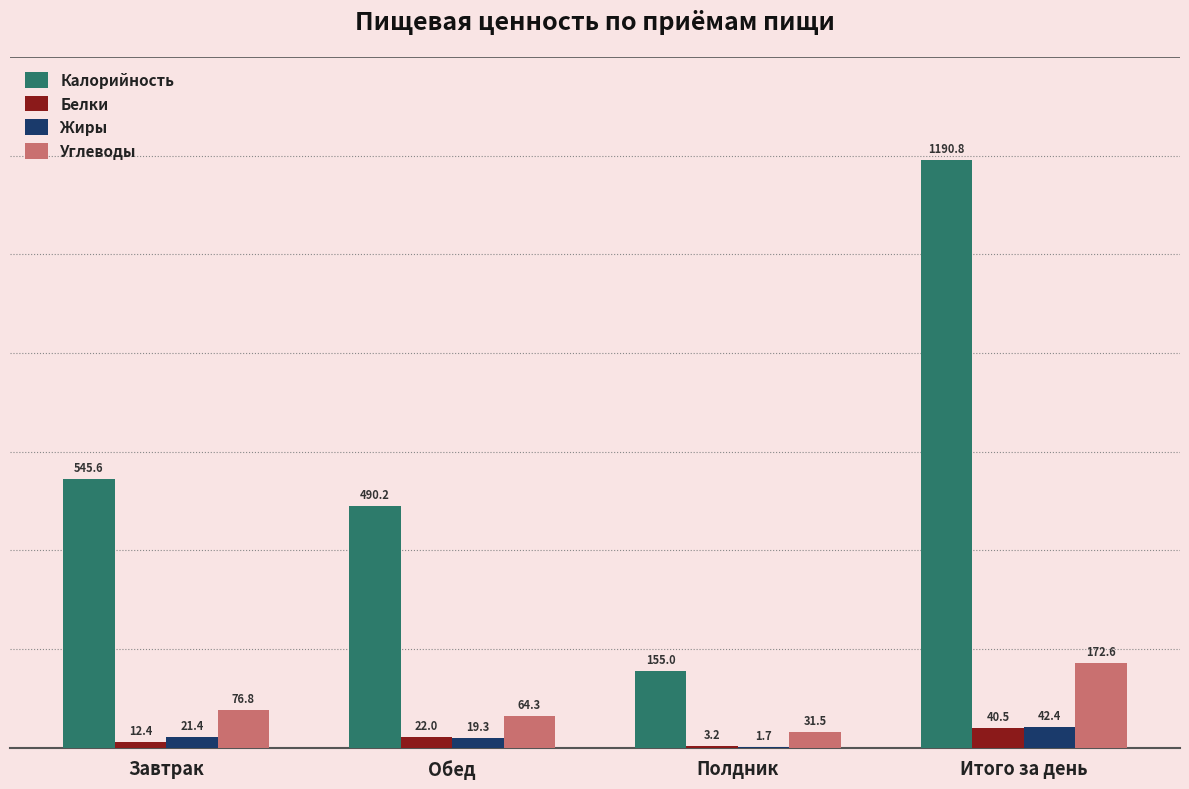

What is the highest value of the Углеводы series?

172.6